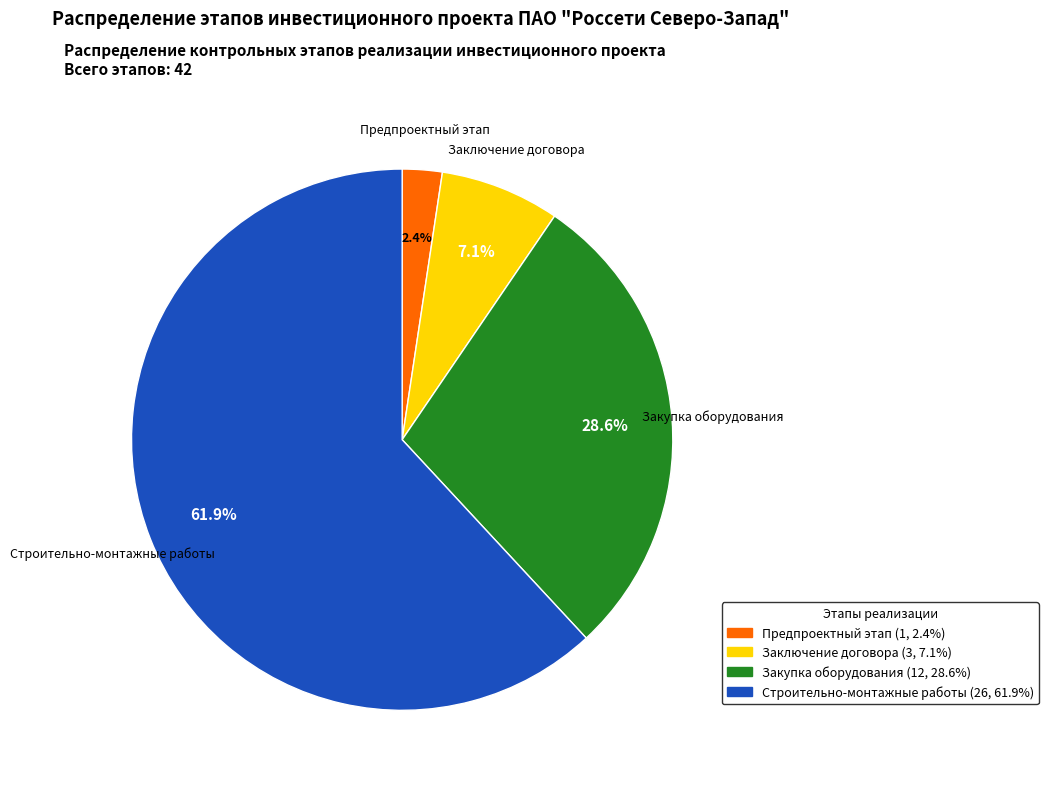

Is there any slice that represents more than half of the pie?

Yes